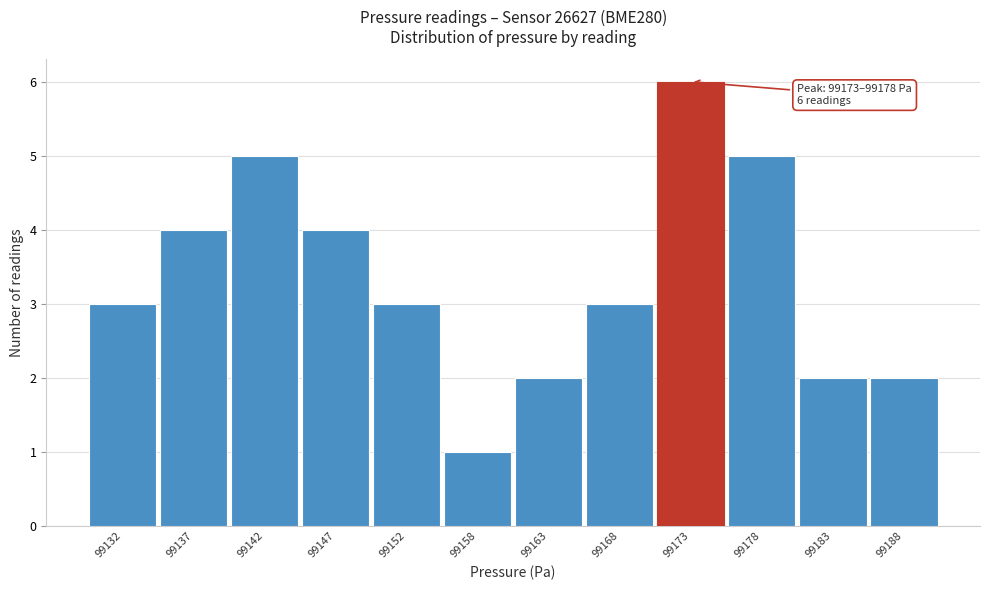

Reading left to right, list all the values displayed in this chart.

99132=3	99137=4	99142=5	99147=4	99152=3	99158=1	99163=2	99168=3	99173=6	99178=5	99183=2	99188=2